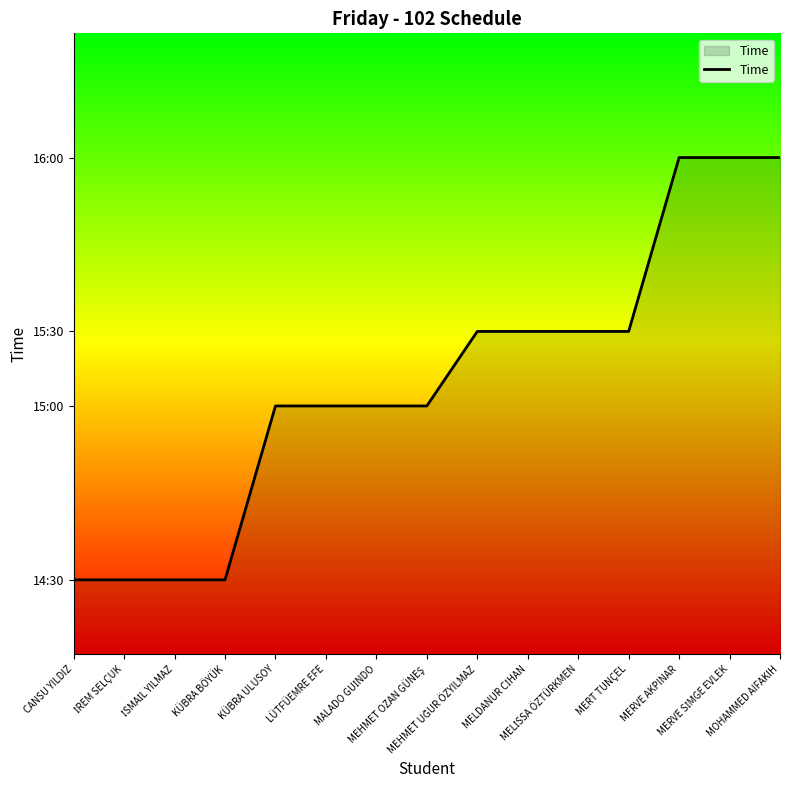

Reading left to right, list all the values displayed in this chart.

14.3	14.3	14.3	14.3	15.0	15.0	15.0	15.0	15.3	15.3	15.3	15.3	16.0	16.0	16.0